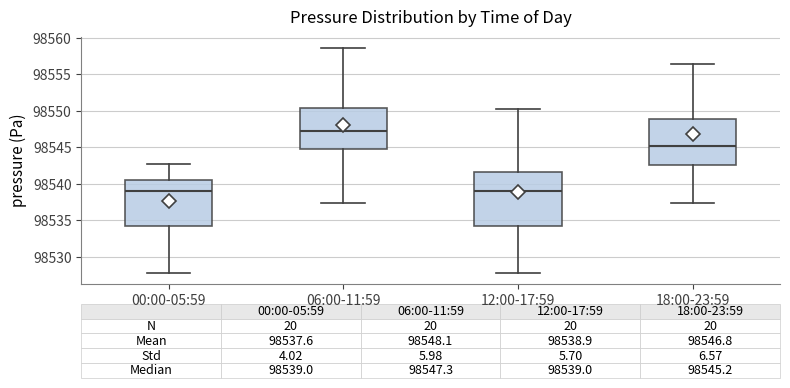

Comparing the boxes themselves (not the whiskers), which one is the tallest?

12:00-17:59